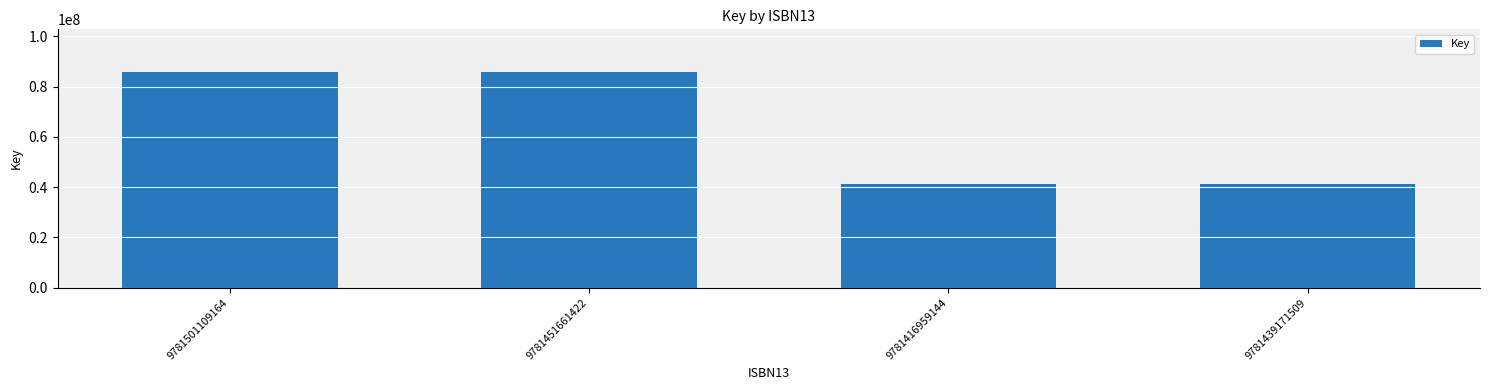

What is the difference between the second highest and minimum values?

44297009